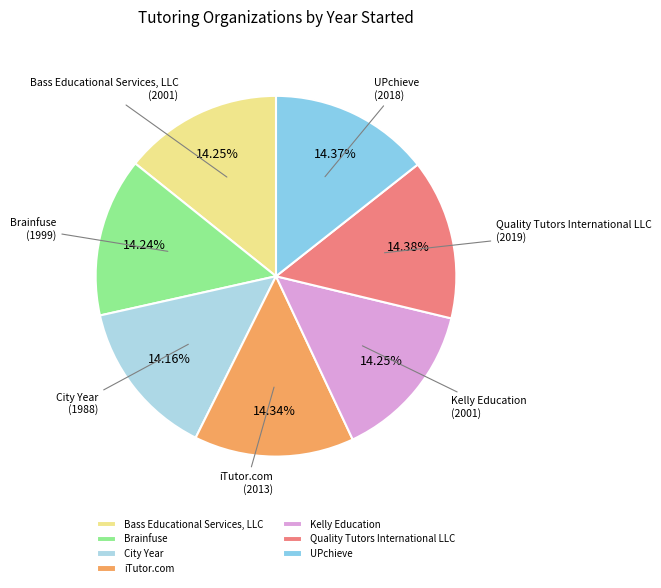

Does Bass Educational Services, LLC represent more than half of the total?

No